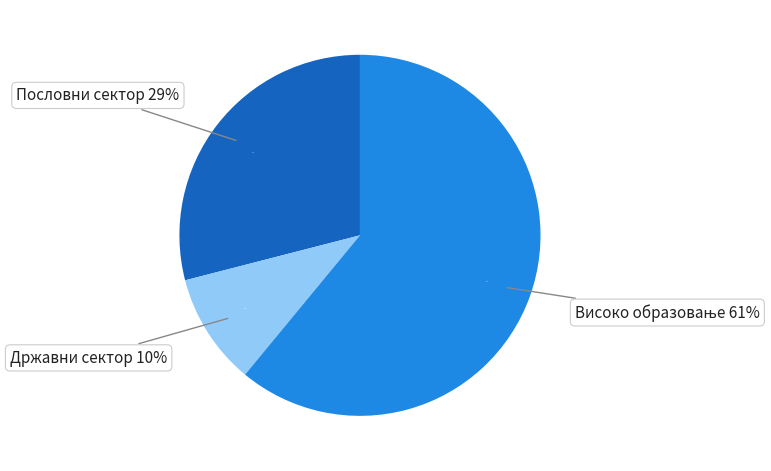

Rank the categories by value from highest to lowest.

Високо образовање, Пословни сектор, Државни сектор